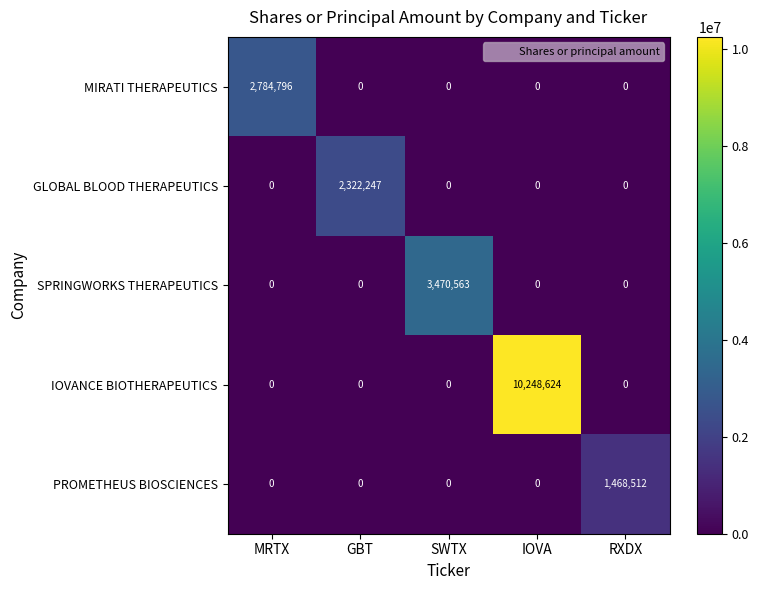

Is it true that IOVANCE BIOTHERAPEUTICS equals 0 at SWTX?

True